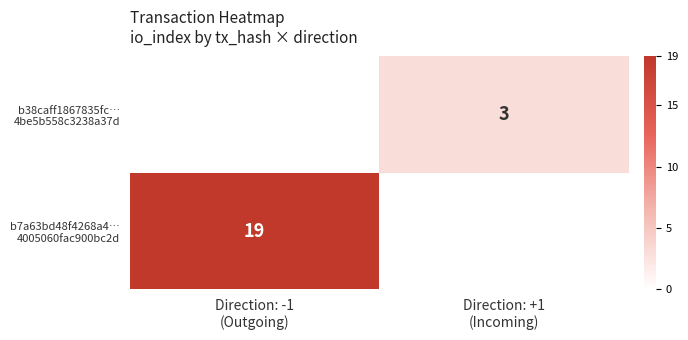

How many series are shown in this chart?

2